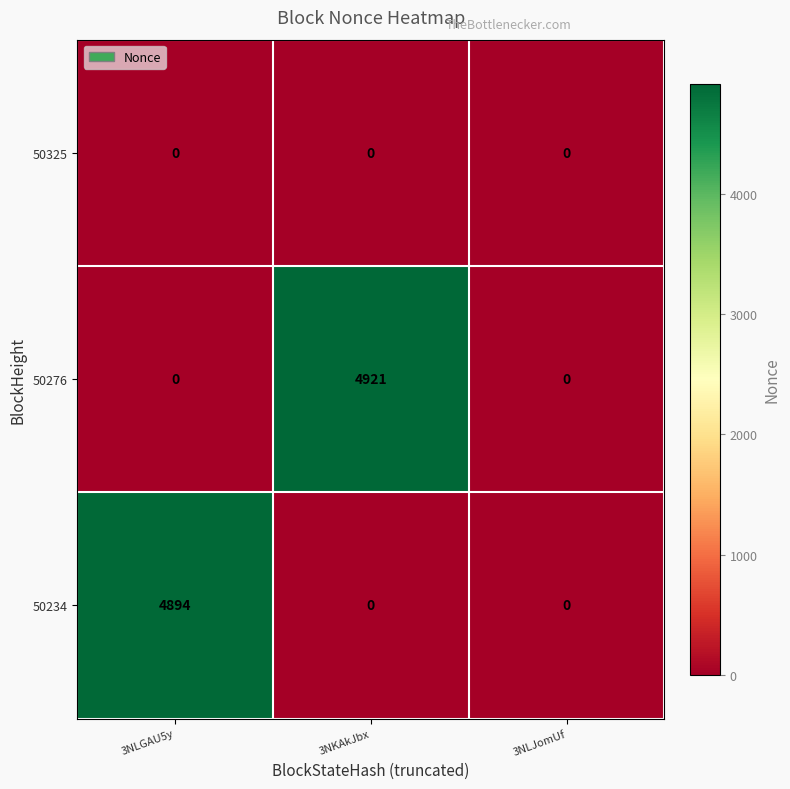

At how many categories does at least one series exceed 286?

2